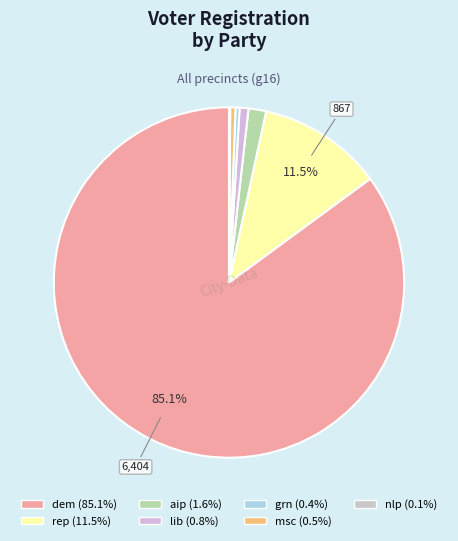

Count the number of slices in the pie.

7